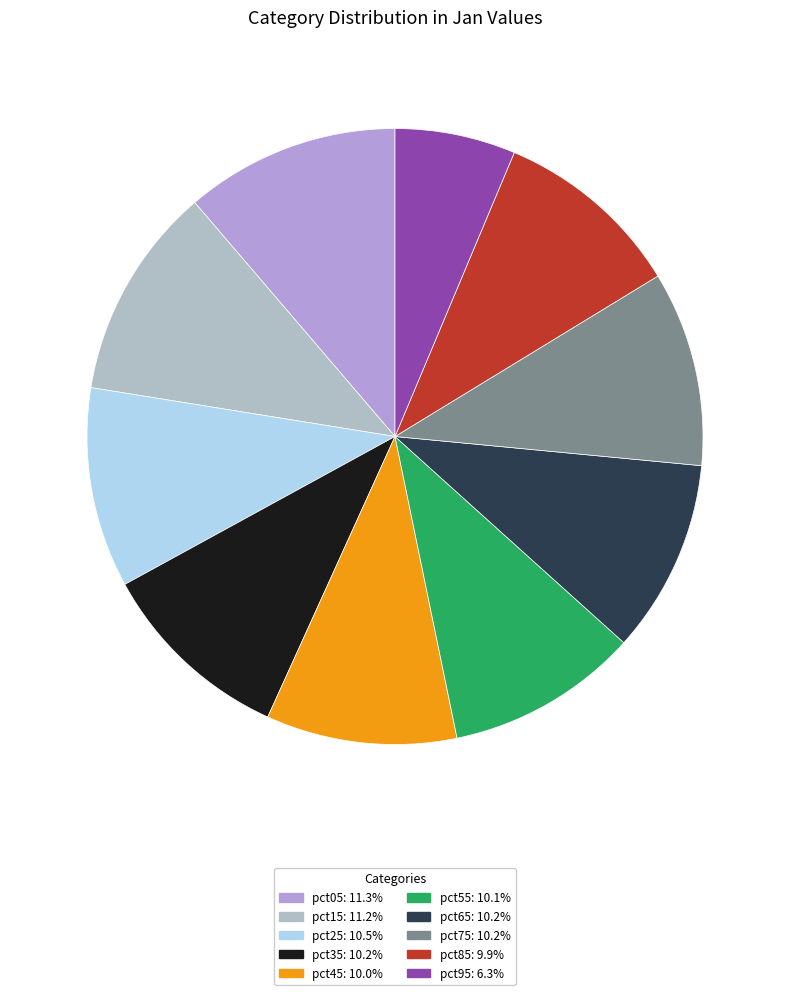

What is the ratio of the value at pct95 to the value at pct75?

0.6